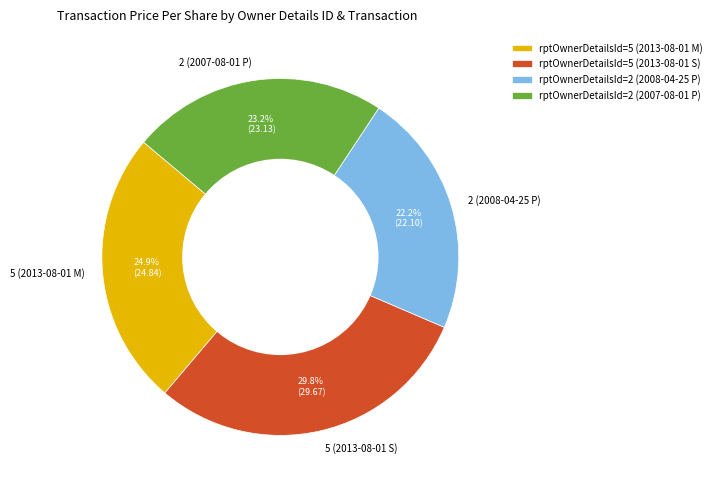

How many segments does this pie chart have?

4